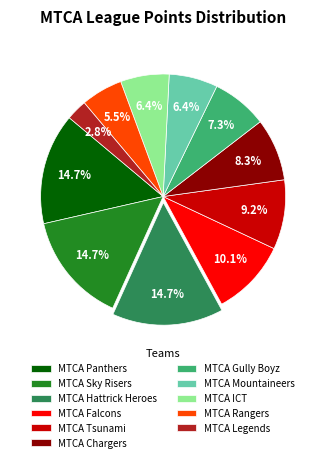

Do MTCA Tsunami and MTCA Panthers together represent more than half of the pie?

No